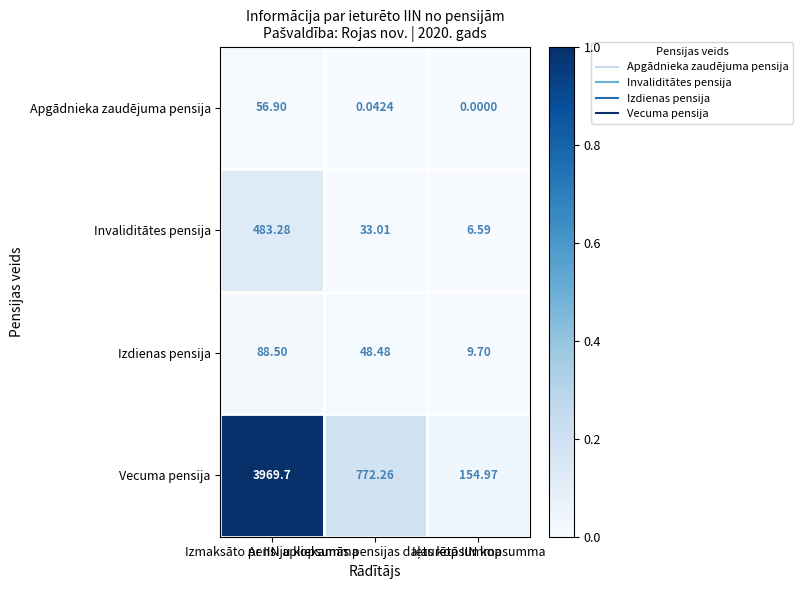

At how many categories does at least one series exceed 0?

3